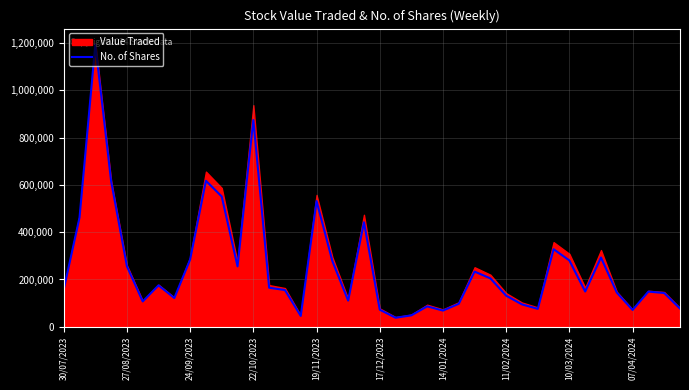

What is the lowest value of the No. of Shares series?

38263